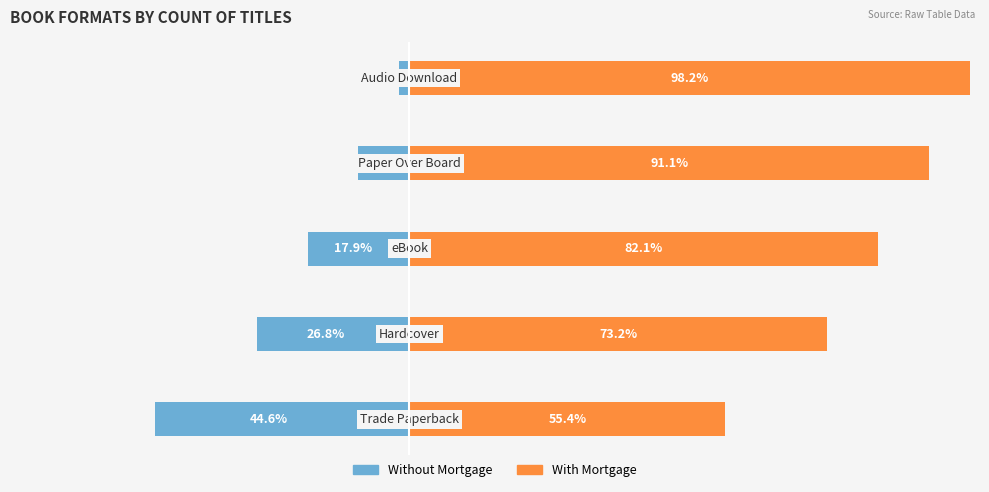

What is the highest value of the With Mortgage series?

98.2